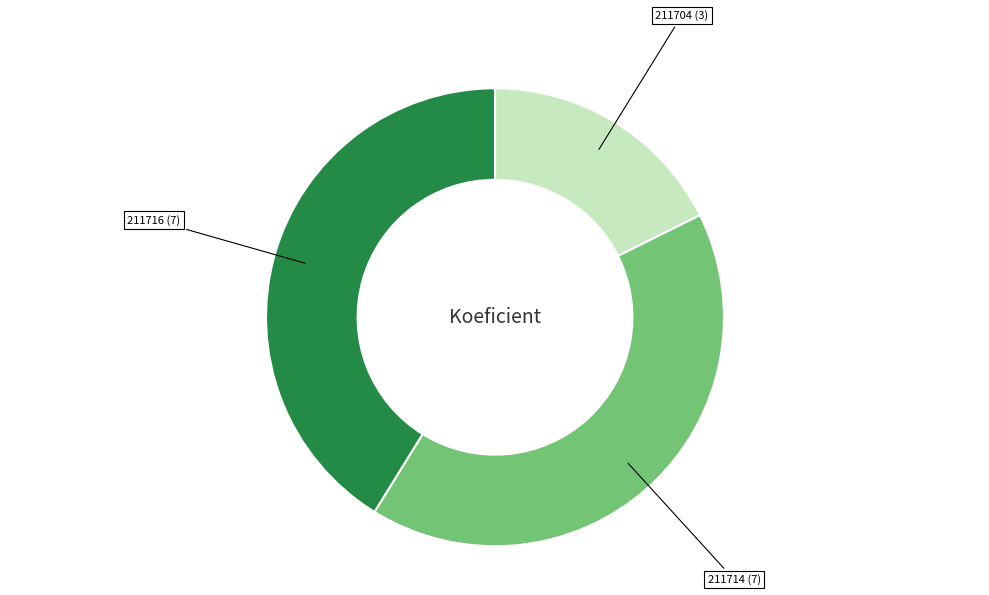

True or false: 211704 accounts for 18% of the total.

True